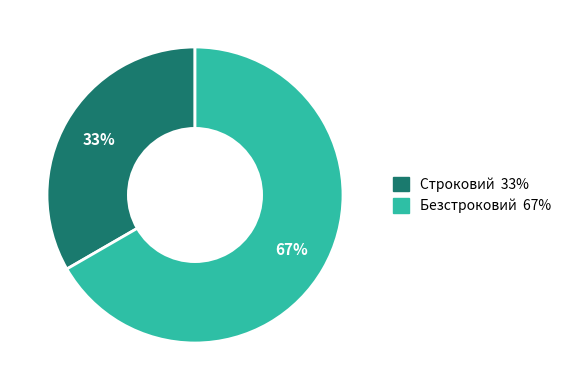

To the nearest percent, what percentage of the pie is Безстроковий?

67%